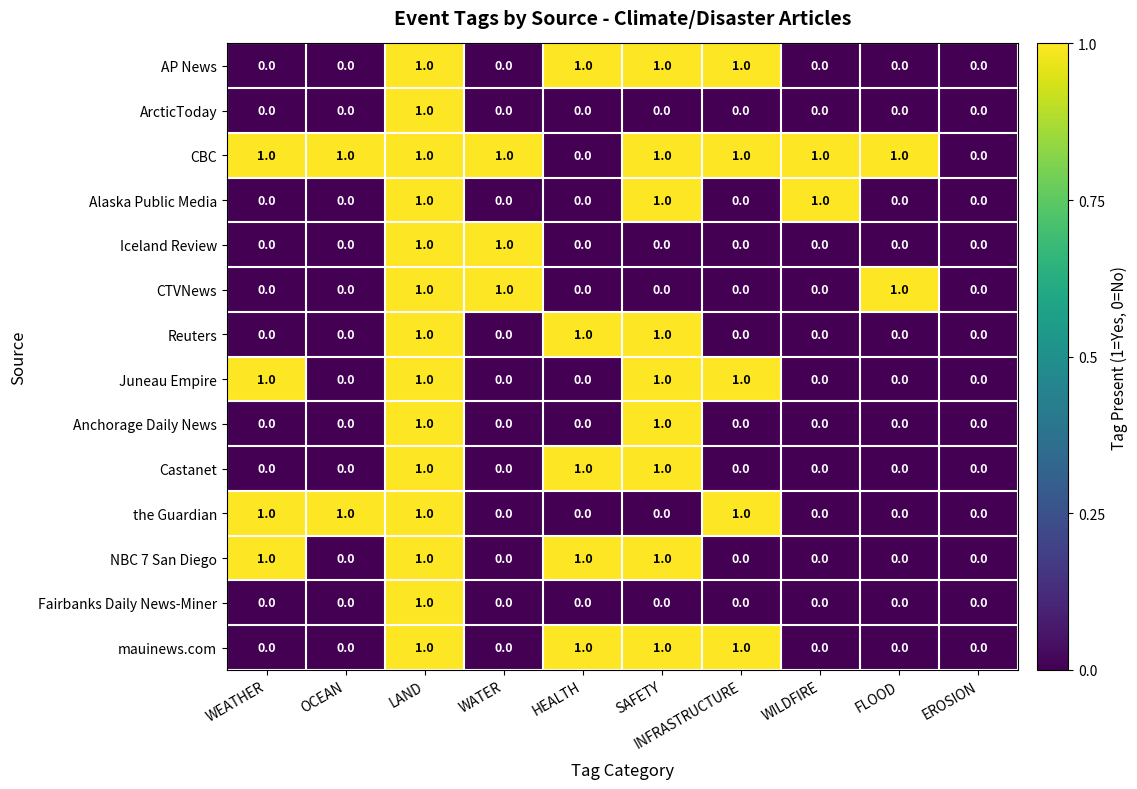

How many values in NBC 7 San Diego are above zero?

4